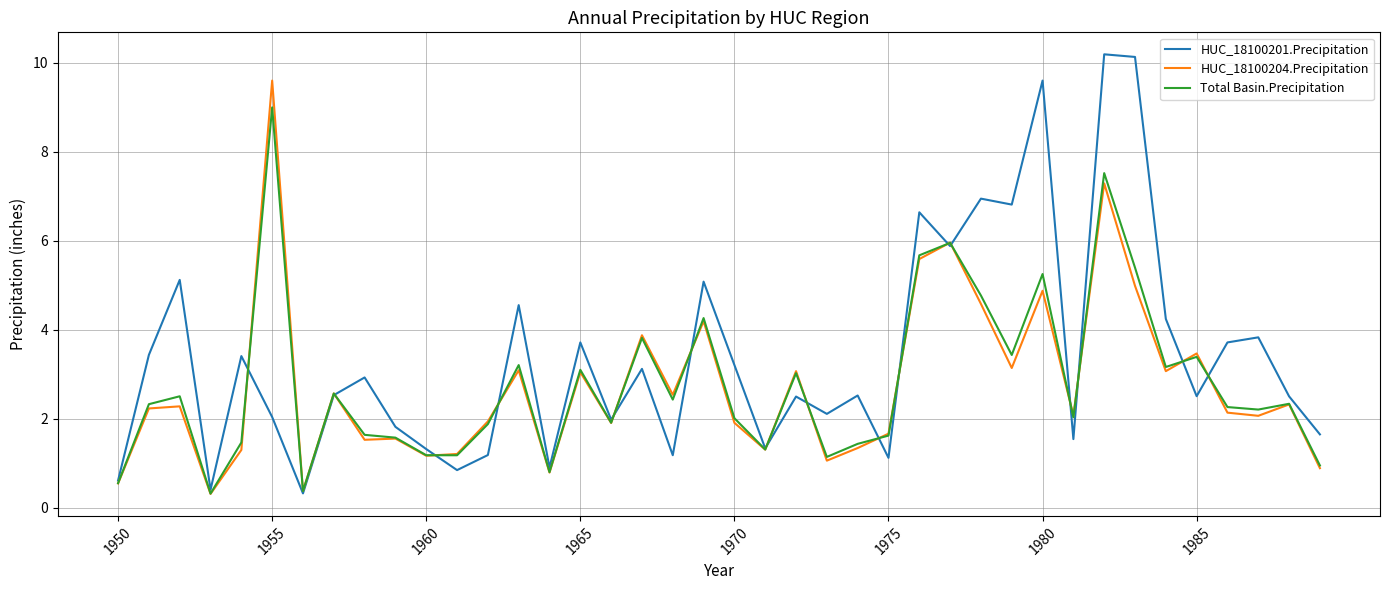

How many interior local valleys does the HUC_18100201.Precipitation series have?

13